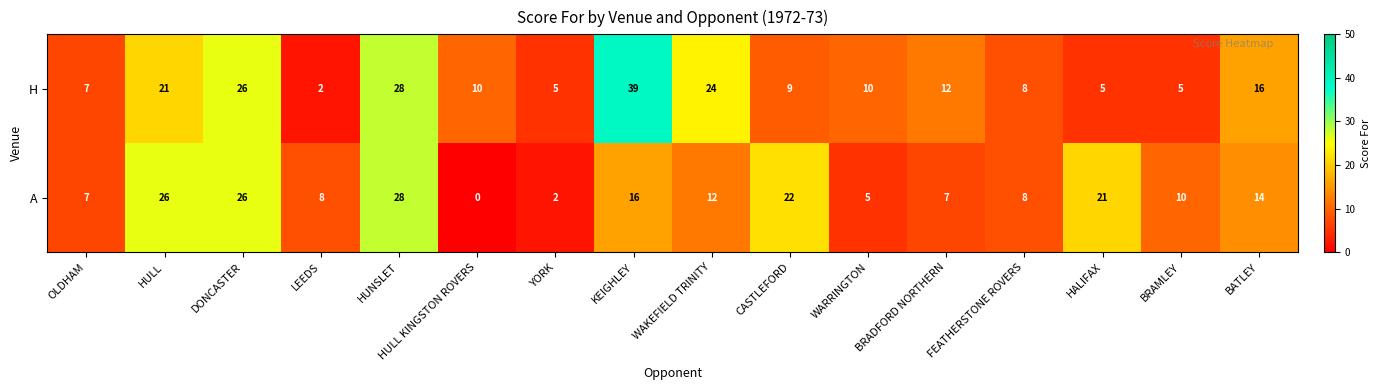

At LEEDS, list the series in order from largest to smallest.

A, H